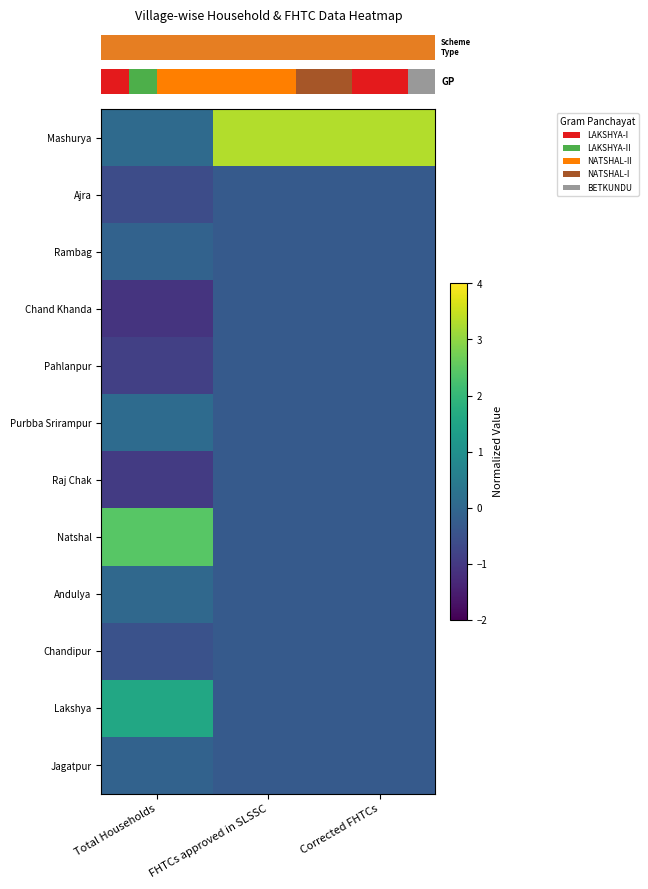

Which series has the largest range (max minus min)?

row_0